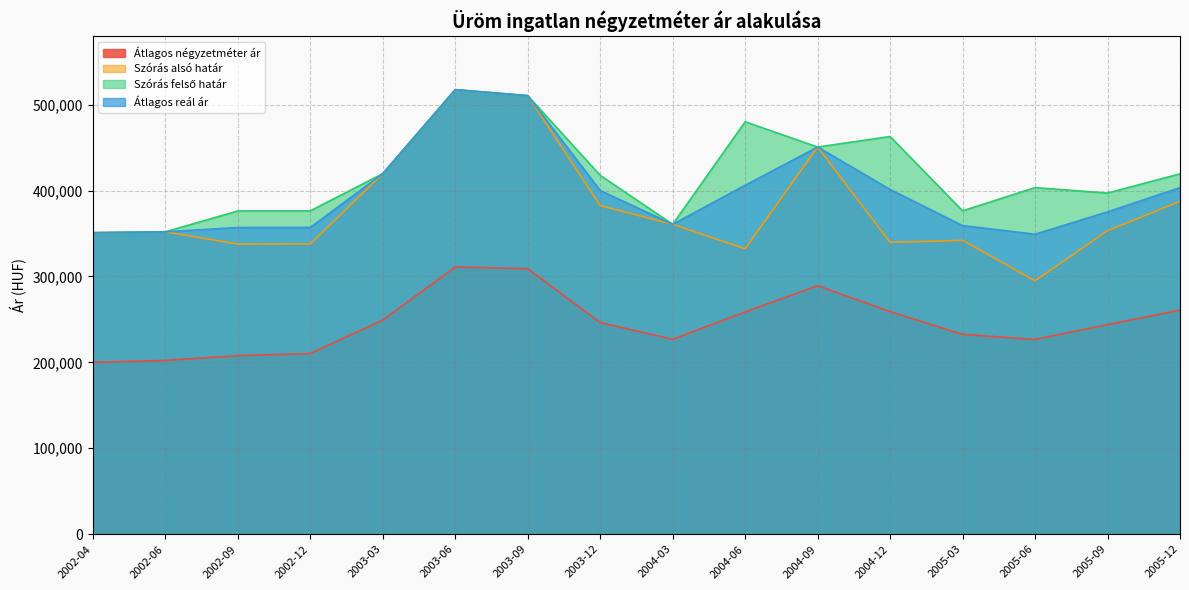

In Szórás alsó határ, how many points are lower than both neighbors (excluding endpoints)?

4